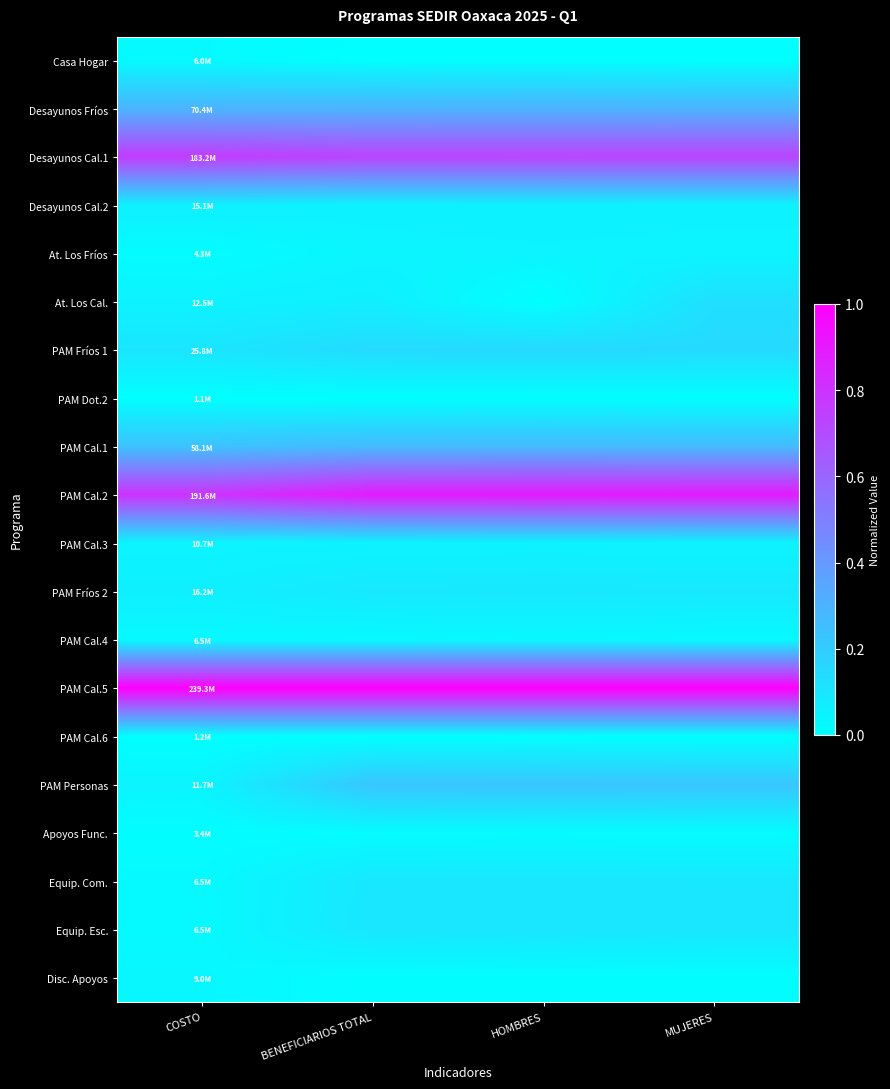

At MUJERES, list the series in order from smallest to largest.

Casa Hogar, PAM Cal.6, PAM Dot.2, Disc. Apoyos, Apoyos Func., PAM Cal.4, At. Los Fríos, PAM Cal.3, Desayunos Cal.2, PAM Fríos 2, Equip. Com., Equip. Esc., At. Los Cal., PAM Fríos 1, PAM Personas, PAM Cal.1, Desayunos Fríos, Desayunos Cal.1, PAM Cal.2, PAM Cal.5